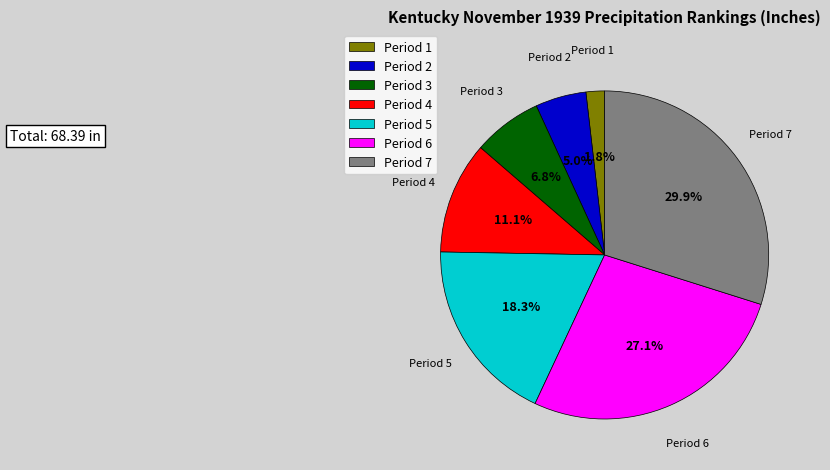

Rank the categories by value from highest to lowest.

Period 7, Period 6, Period 5, Period 4, Period 3, Period 2, Period 1